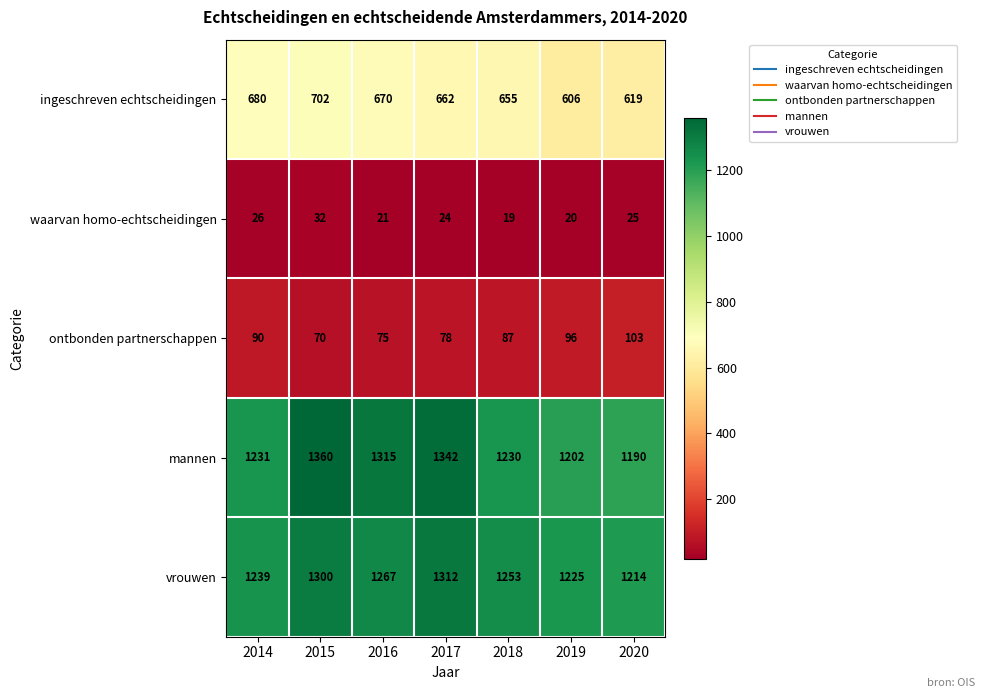

The waarvan homo-echtscheidingen series shows 30 at 2016. True or false?

False